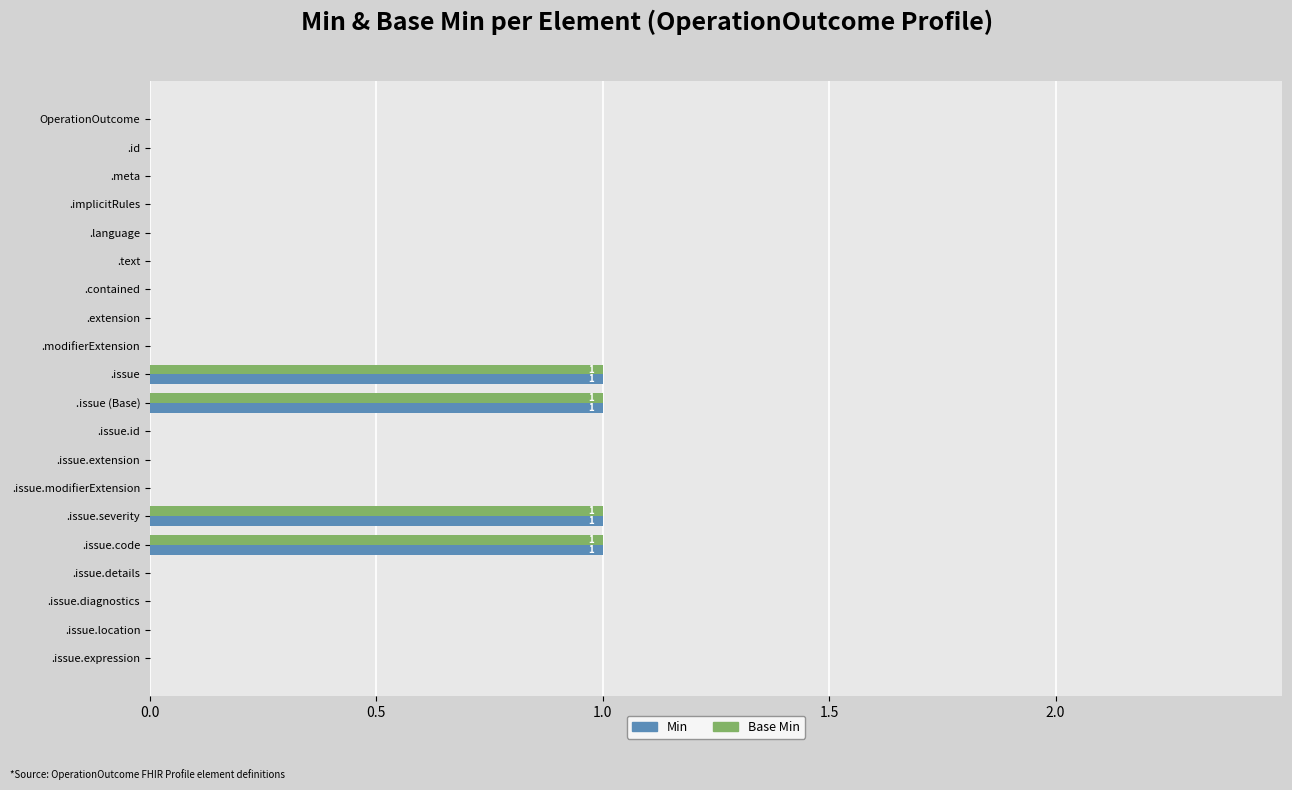

True or false: Min has a value of 0 at .issue.location.

True